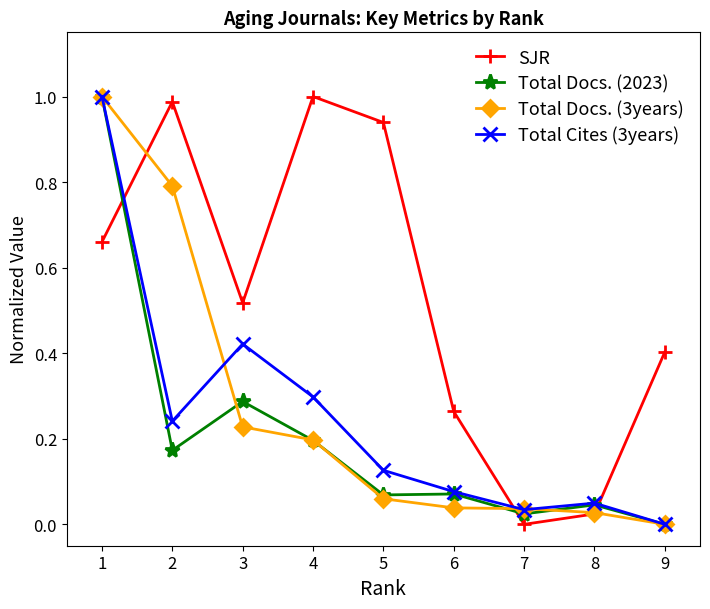

How many values in the Total Docs. (3years) series exceed 0?

8